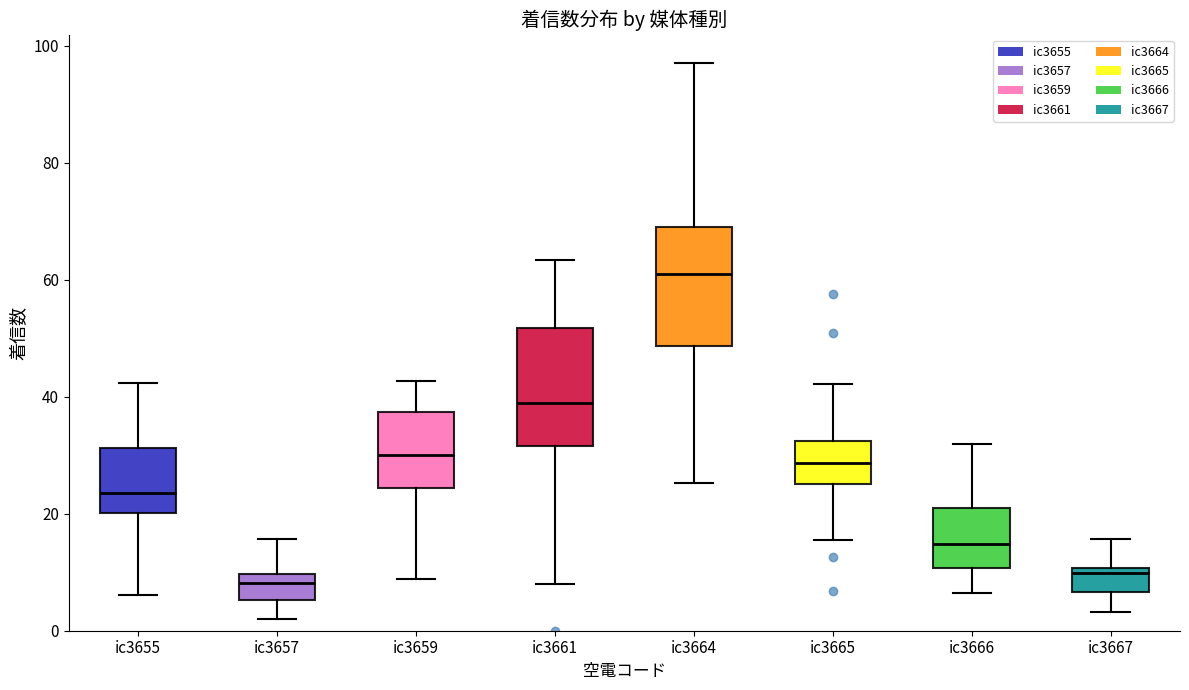

Which box's median line is the highest?

ic3664